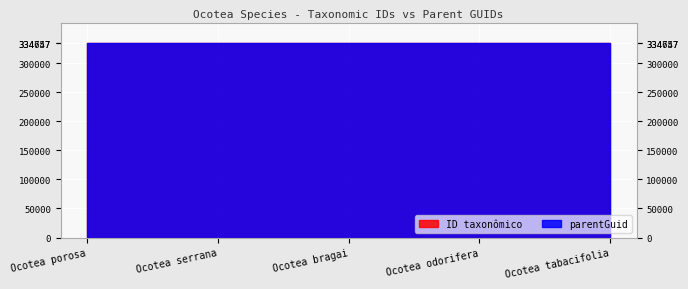

Rank the categories by parentGuid value from highest to lowest.

Ocotea porosa, Ocotea serrana, Ocotea bragai, Ocotea odorifera, Ocotea tabacifolia